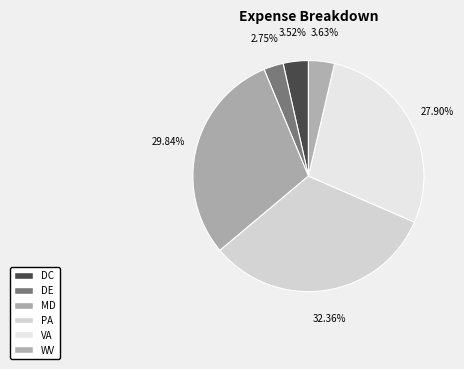

Is it true that MD is 30% of the pie?

True